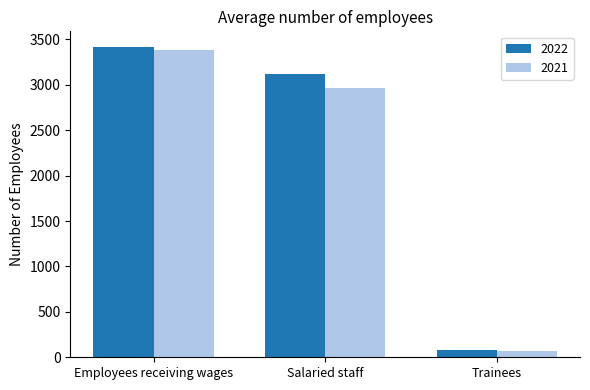

Reading left to right, what are all the values shown in this chart?

2022: Employees receiving wages=3418	Salaried staff=3119	Trainees=75
2021: Employees receiving wages=3384	Salaried staff=2966	Trainees=73